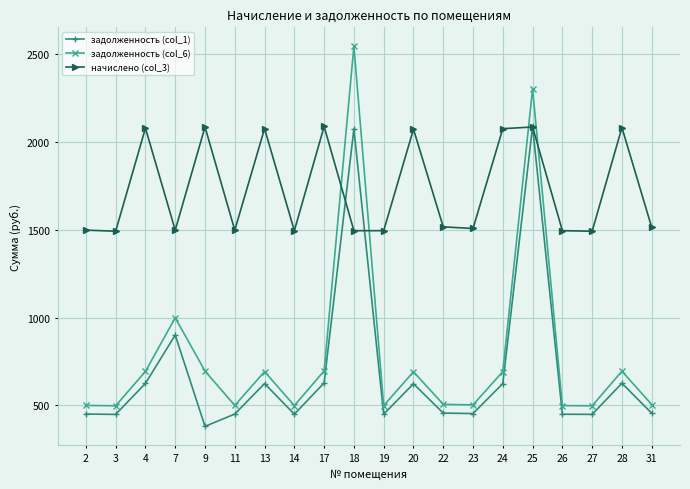

What is the smallest value displayed?

380.1